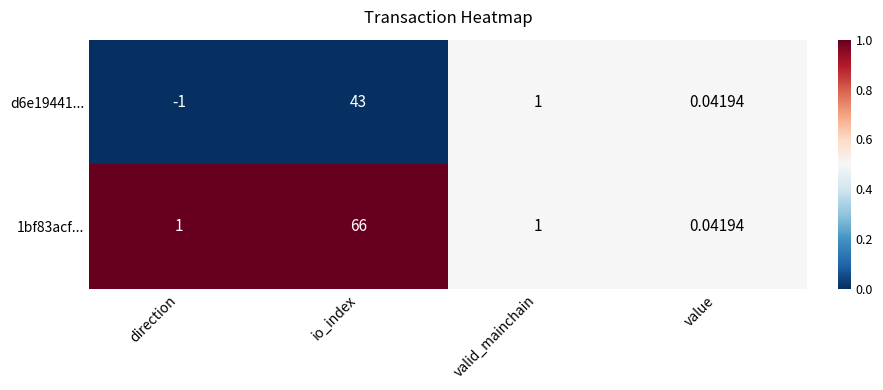

At which category does the chart reach its peak across all series?

io_index